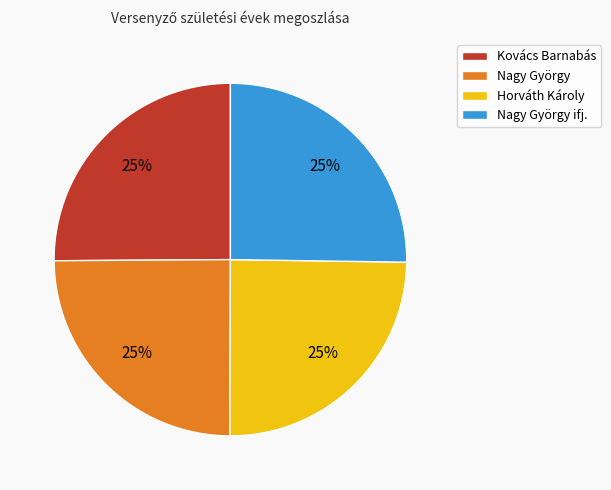

How many slices are in this pie chart?

4